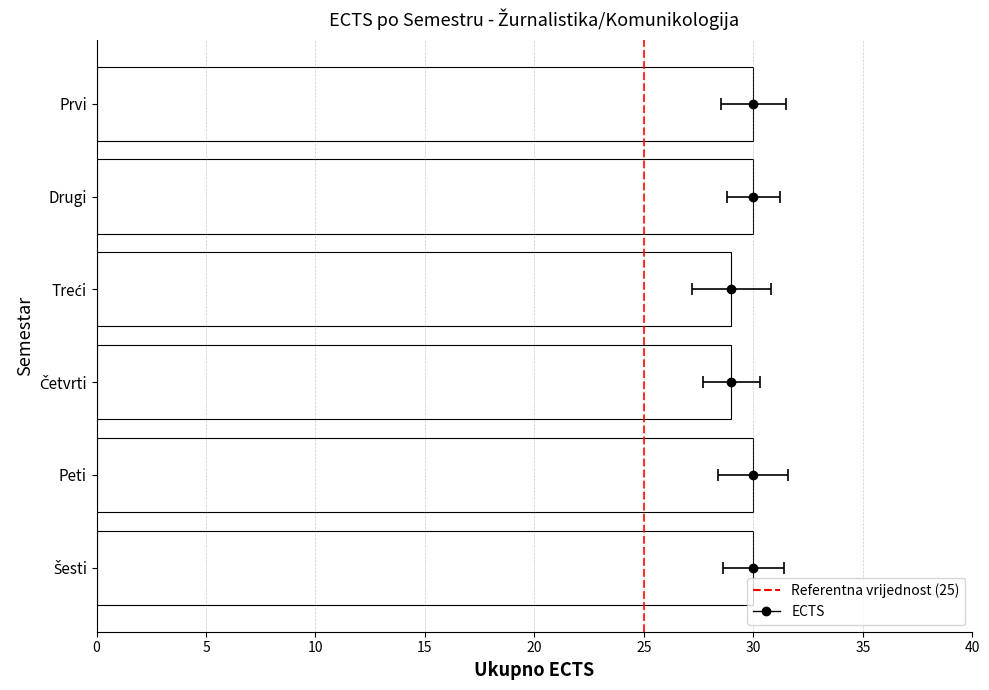

Reading left to right, list all the values displayed in this chart.

30	30	29	29	30	30